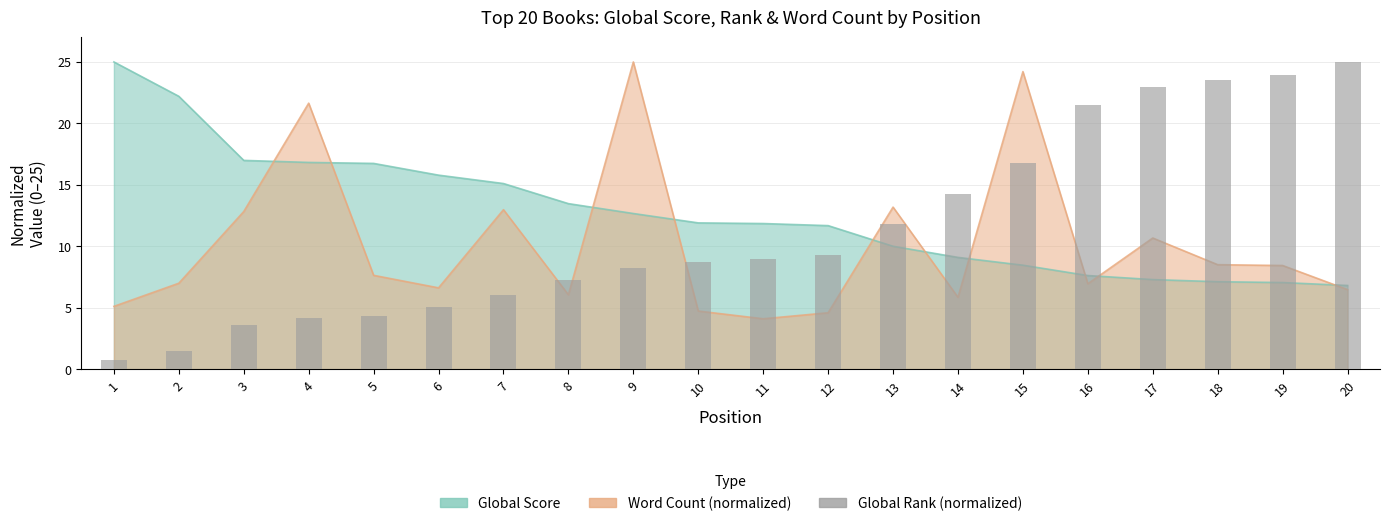

Are the bars grouped side by side (vs. stacked)?

No